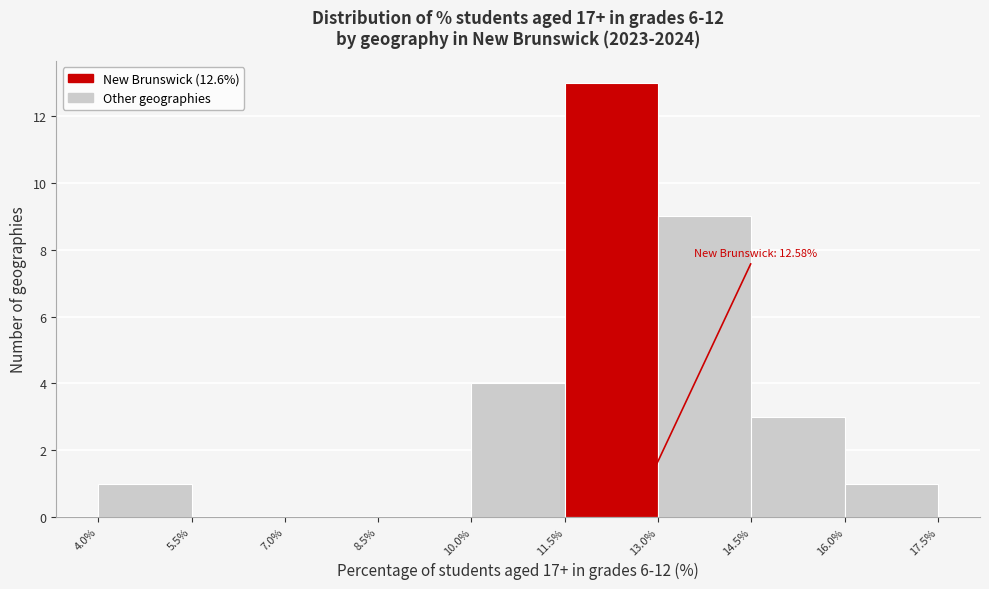

Over which range of the x-axis is the bar tallest?

11.5% to 13.0%